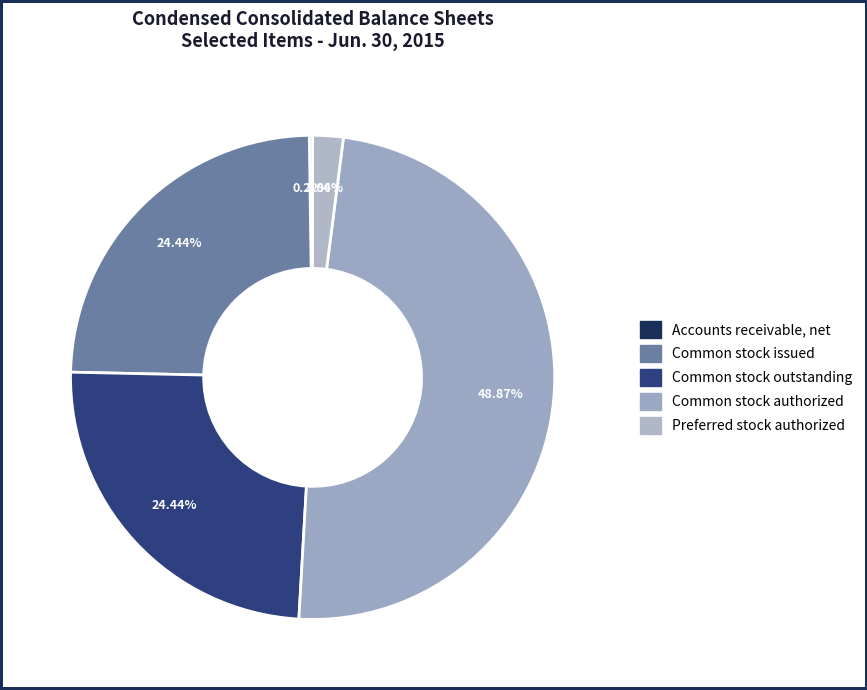

Rank the categories by value from lowest to highest.

Accounts receivable, net of reserves, Preferred stock, shares authorized, Common stock, shares issued, Common stock, shares outstanding, Common stock, shares authorized